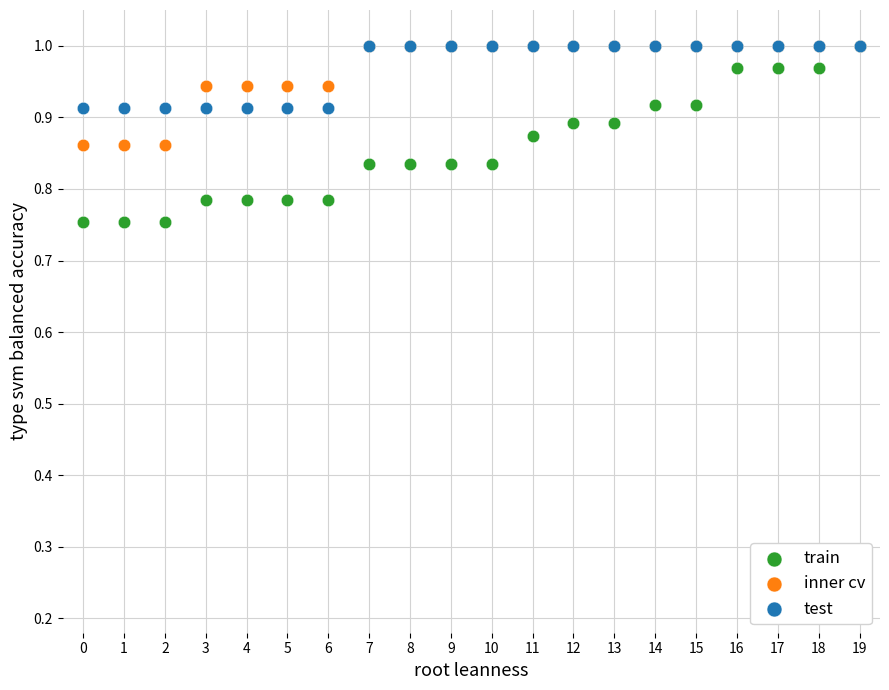

What are all the series names shown in the legend?

train, inner cv, test